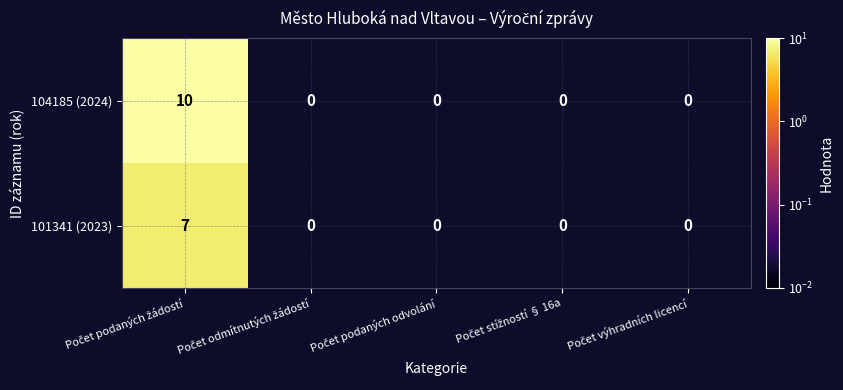

What is the highest value of the 101341 (2023) series?

7